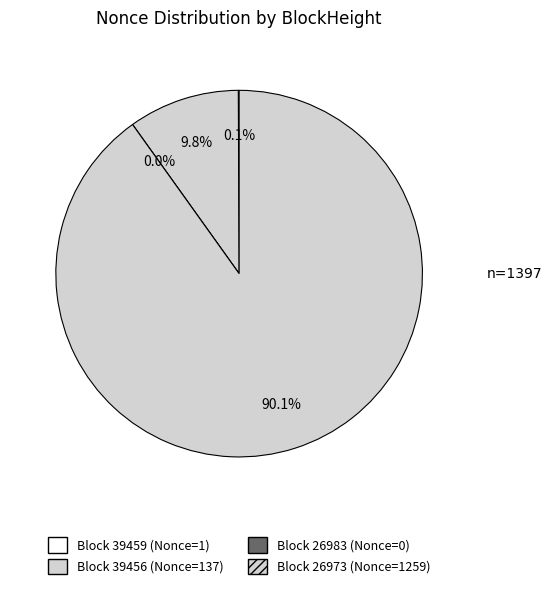

What is the ratio of the value at 39456 to the value at 39459?

137.0